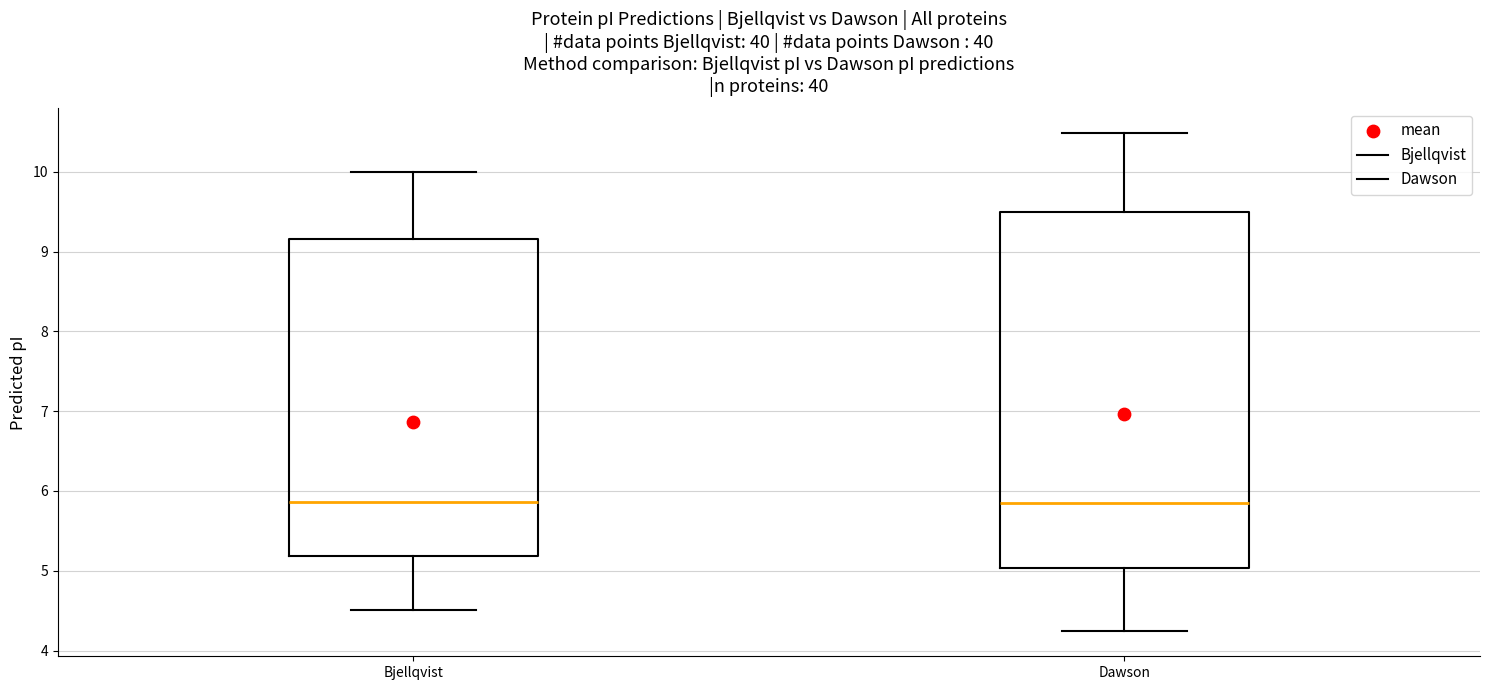

Comparing the boxes themselves (not the whiskers), which one is the tallest?

Dawson